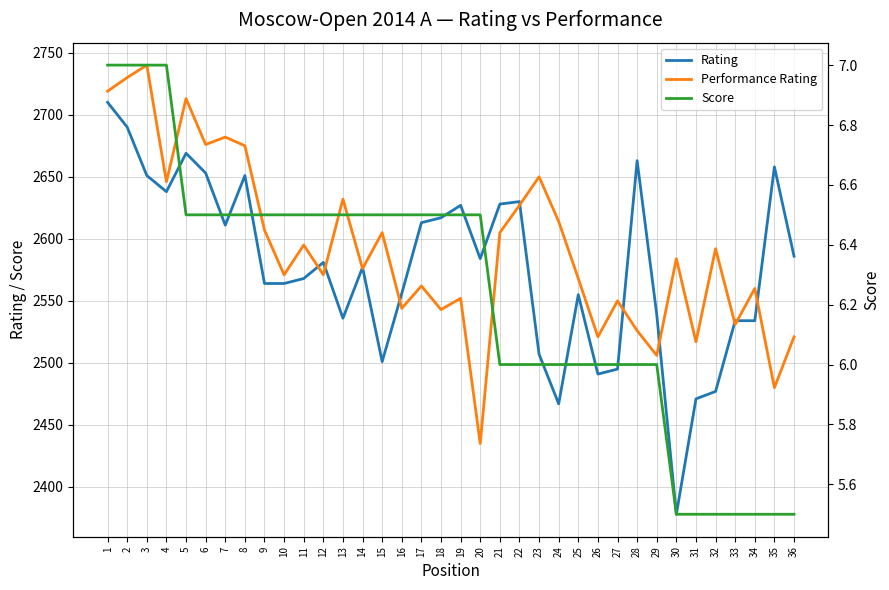

What is the difference between the second highest and second lowest values in the Rating series?

223.0